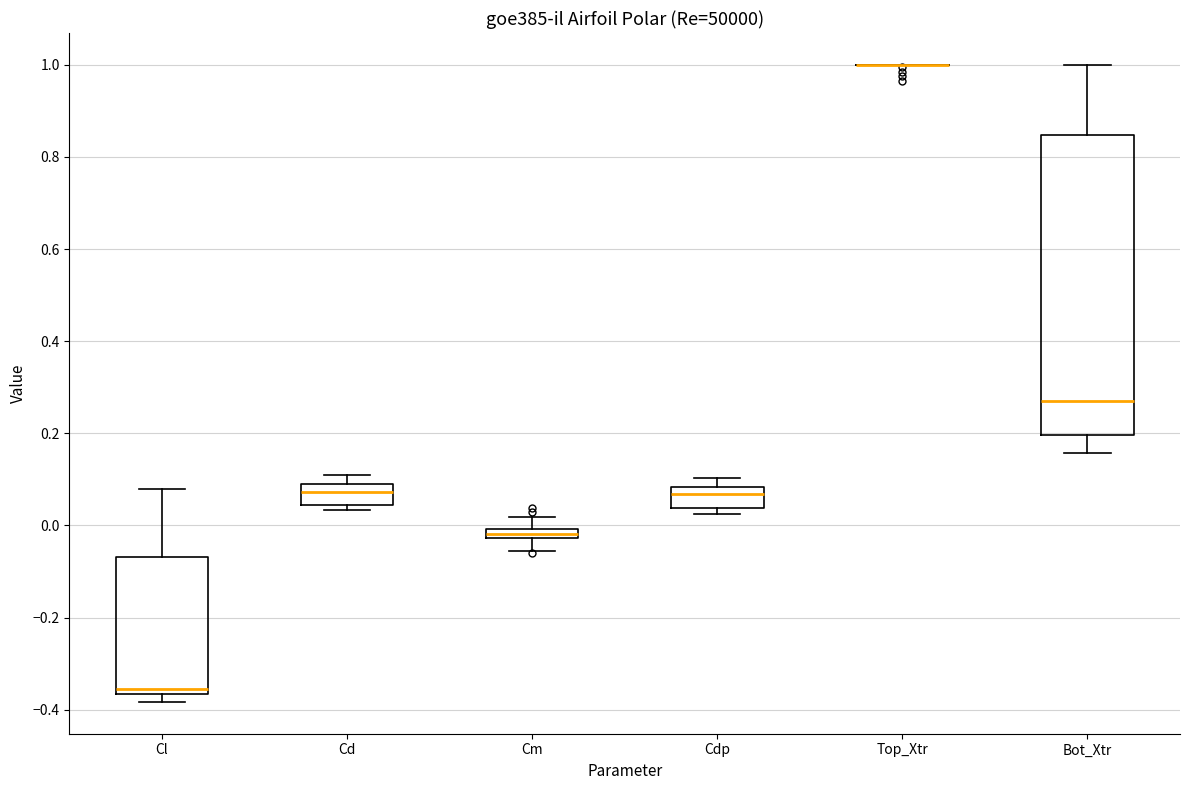

Comparing the boxes themselves (not the whiskers), which one is the tallest?

Bot_Xtr